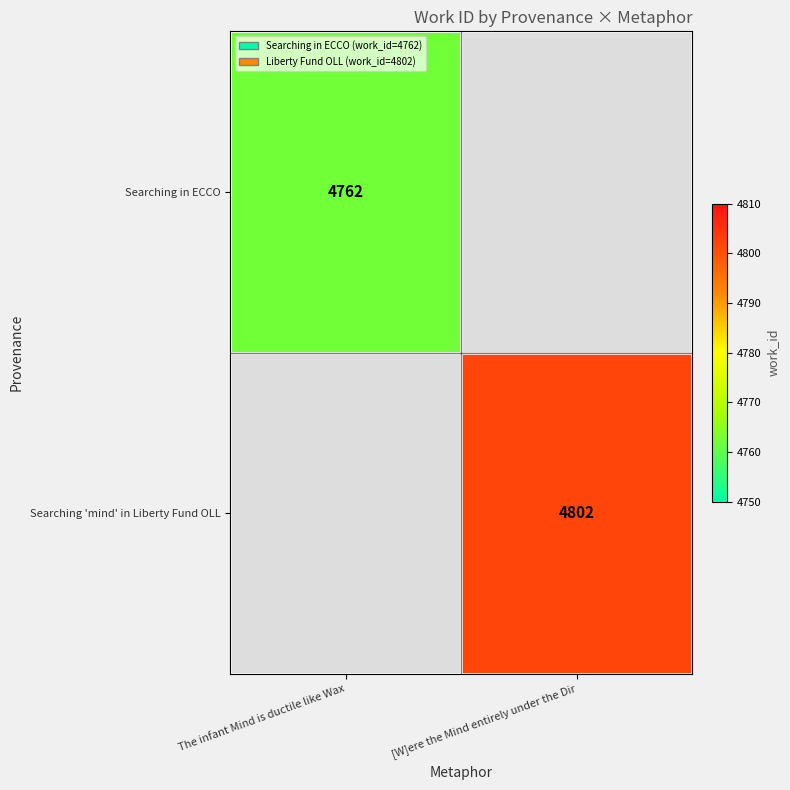

Count the number of data series in this chart.

2